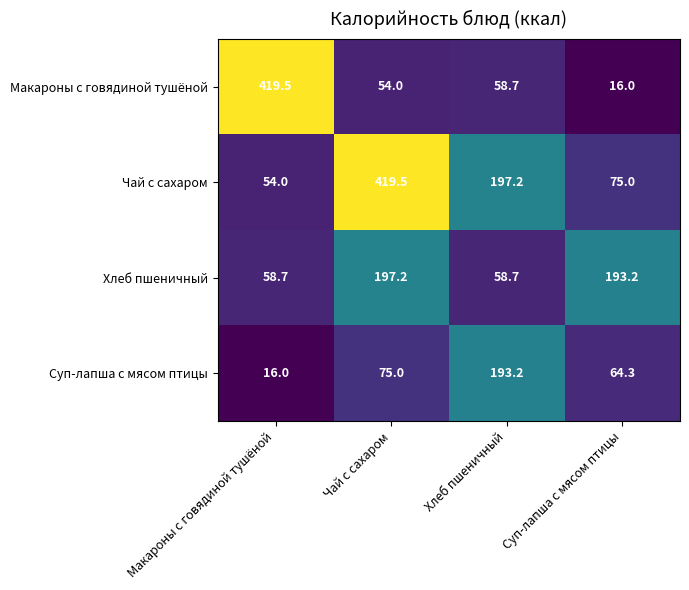

What is the average value of the Чай с сахаром series?

186.4